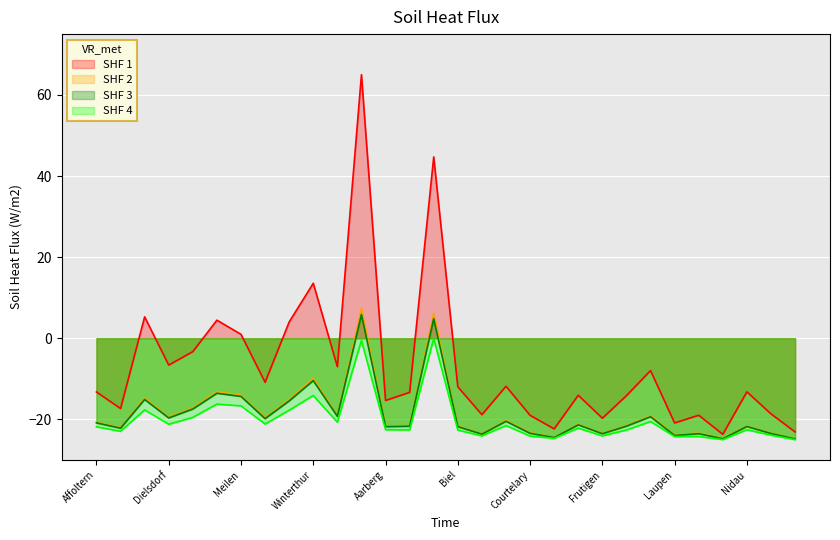

Reading left to right, transcribe all the data shown in this chart.

Electeurs inscrits: -13.2	-17.3	5.3	-6.6	-3.3	4.5	1.0	-10.9	4.0	13.6	-7.0	65.0	-15.3	-13.3	44.7	-12.0	-18.8	-11.8	-19.0	-22.3	-14.1	-19.7	-14.2	-8.0	-20.9	-19.0	-23.7	-13.2	-18.6	-23.1
Bulletins rentrés: -20.7	-22.1	-14.8	-19.5	-17.2	-13.2	-14.0	-19.6	-15.2	-9.8	-19.1	7.4	-21.7	-21.6	6.2	-21.6	-23.6	-20.3	-23.3	-24.5	-21.2	-23.4	-21.5	-19.1	-23.9	-23.4	-24.7	-21.7	-23.4	-24.8
Bulletins valables: -20.9	-22.2	-15.1	-19.7	-17.4	-13.6	-14.3	-19.8	-15.4	-10.4	-19.3	5.9	-21.8	-21.7	4.8	-21.8	-23.6	-20.5	-23.4	-24.5	-21.4	-23.5	-21.7	-19.4	-24.0	-23.5	-24.8	-21.8	-23.5	-24.8
OUI: -21.8	-22.9	-17.7	-21.2	-19.5	-16.2	-16.7	-21.2	-17.8	-14.1	-20.7	-0.5	-22.5	-22.6	-0.1	-22.7	-24.1	-21.5	-24.1	-24.7	-22.2	-24.1	-22.6	-20.5	-24.3	-24.2	-25.0	-22.6	-23.9	-25.0